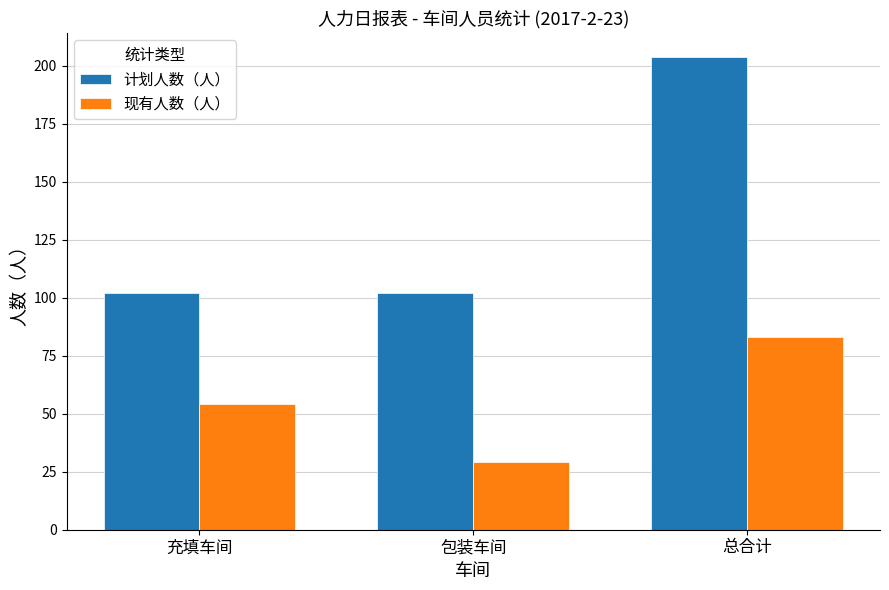

What is the approximate value of 现有人数（人） at 充填车间, to the nearest 5?

55